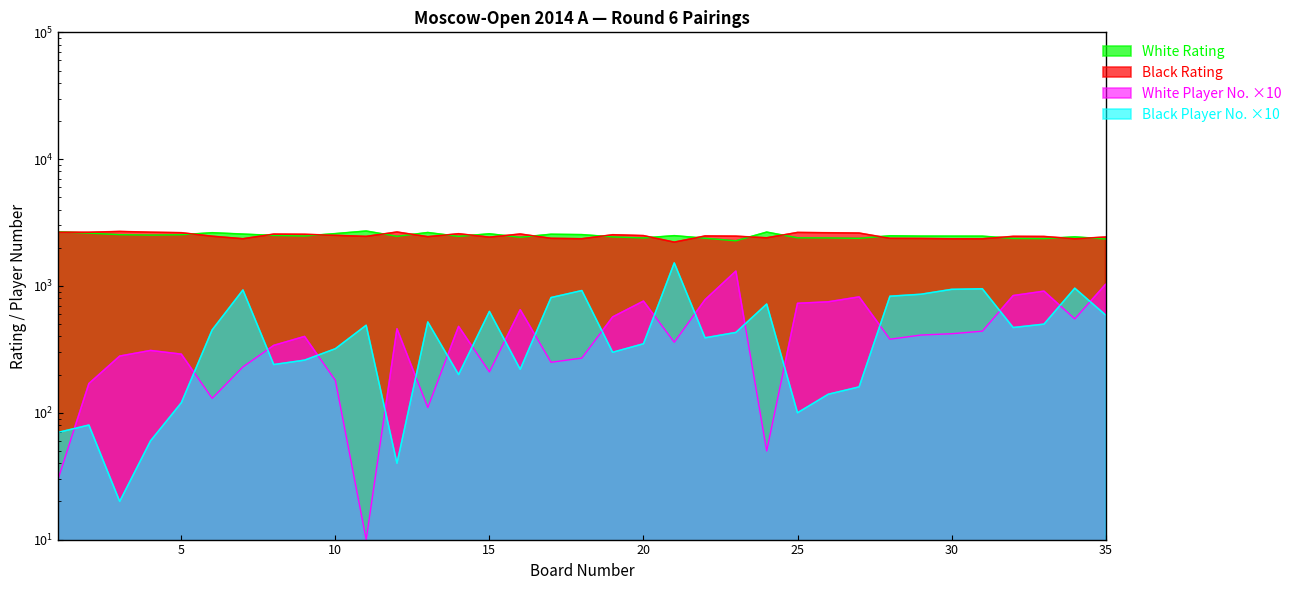

At which category does Black No. reach its first local valley?

3